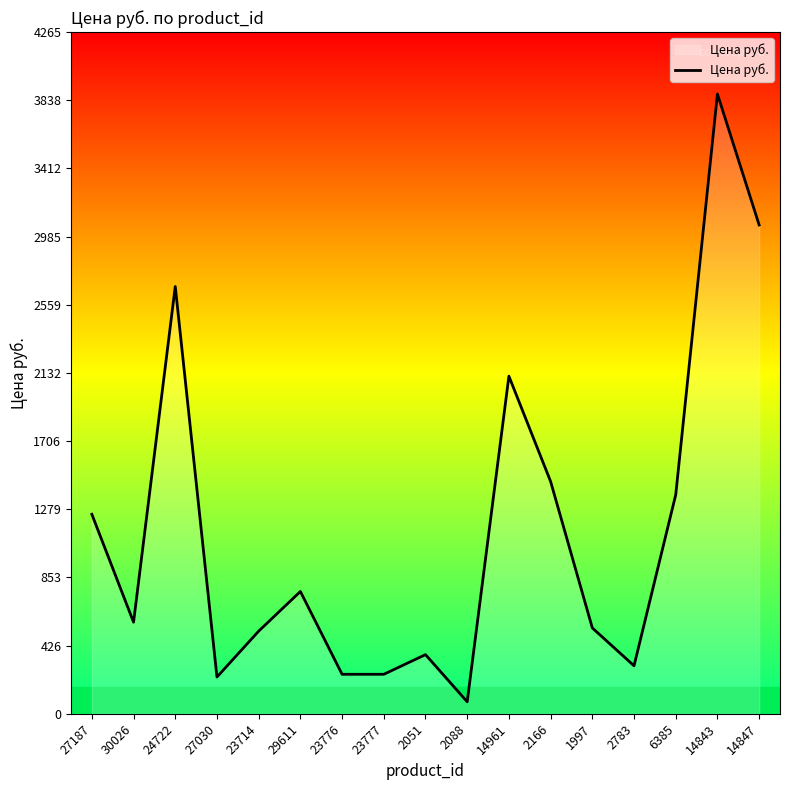

The value at 2051 is 240. True or false?

False